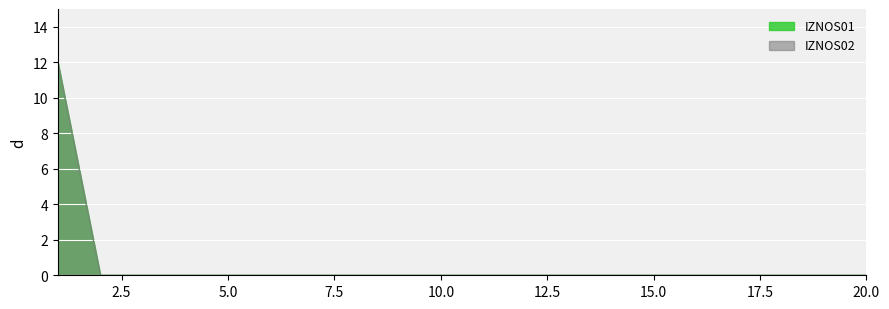

Reading left to right, what are all the values shown in this chart?

IZNOS01: 12	0	0	0	0	0	0	0	0	0	0	0	0	0	0	0	0	0	0	0
IZNOS02: 12	0	0	0	0	0	0	0	0	0	0	0	0	0	0	0	0	0	0	0